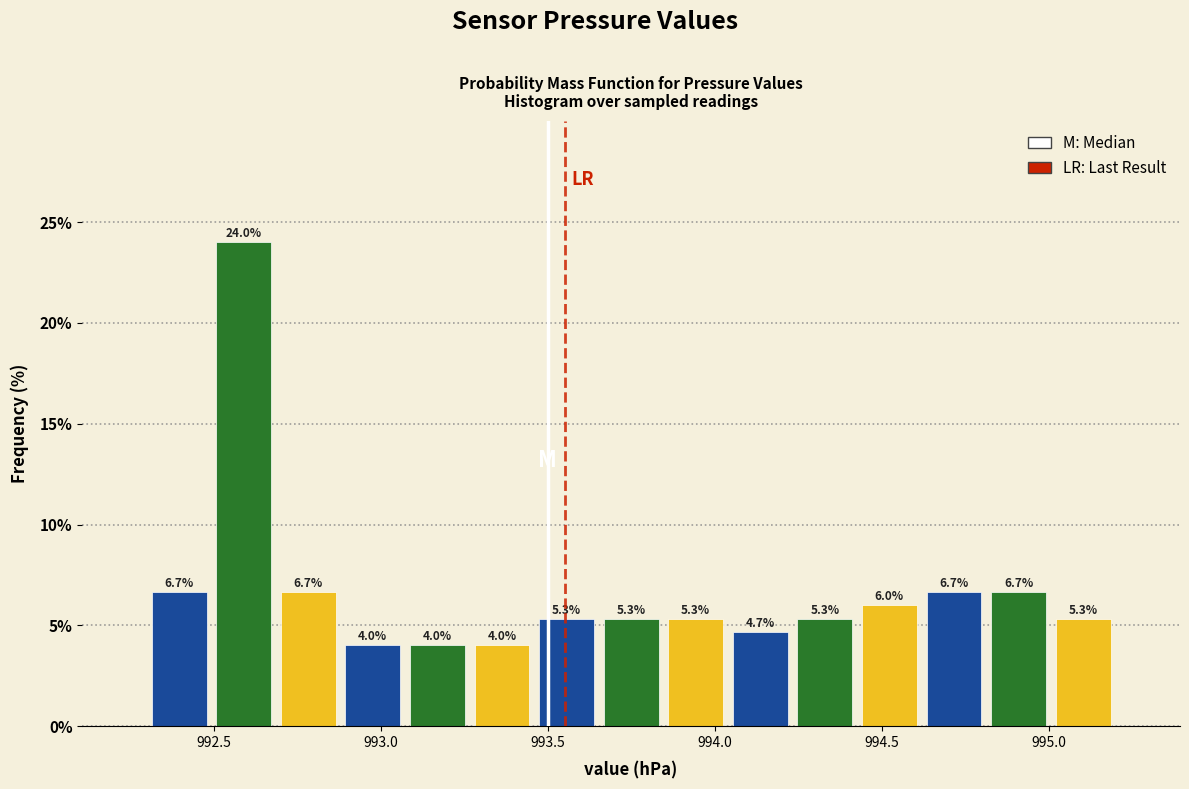

Around what value on the x-axis is the tallest bar? Give the approximate position of its centre, as read against the axis.

992.60